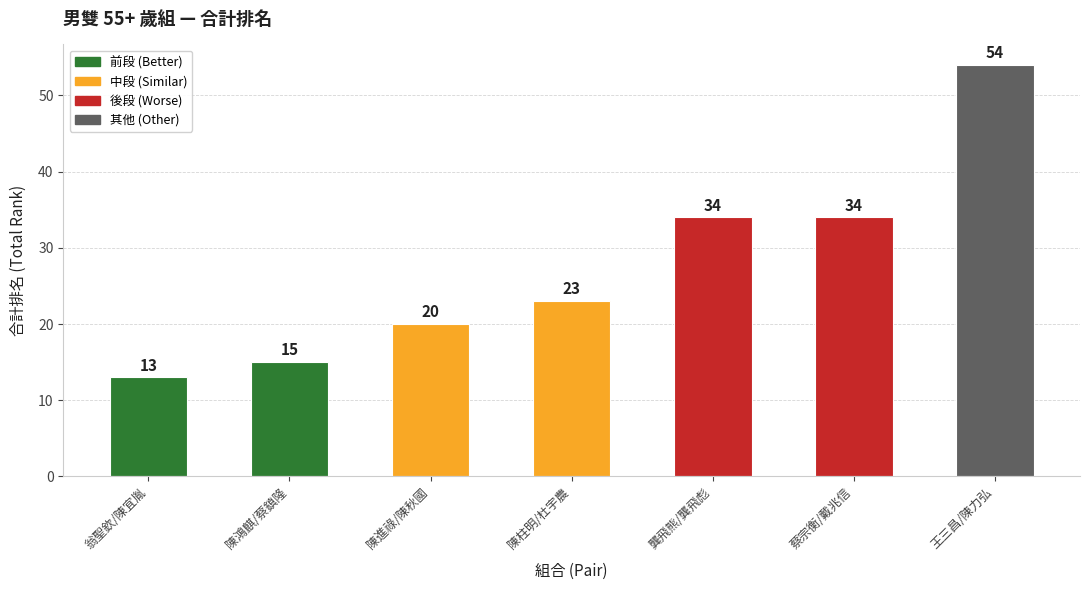

Approximately how many times larger is the value at 陳柱明/杜宇農 compared to 蔡宗衡/戴兆信?

0.7